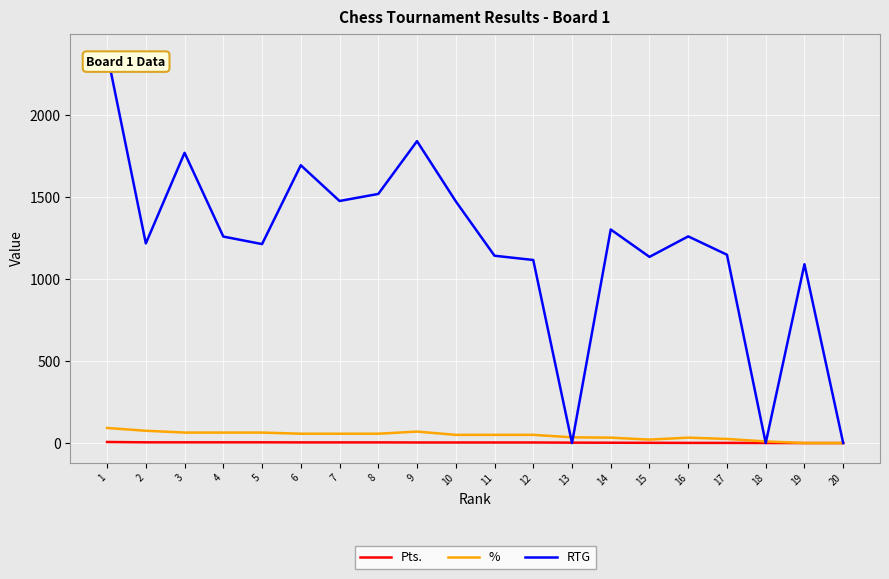

Which series changed the most between 6 and 16?

RTG